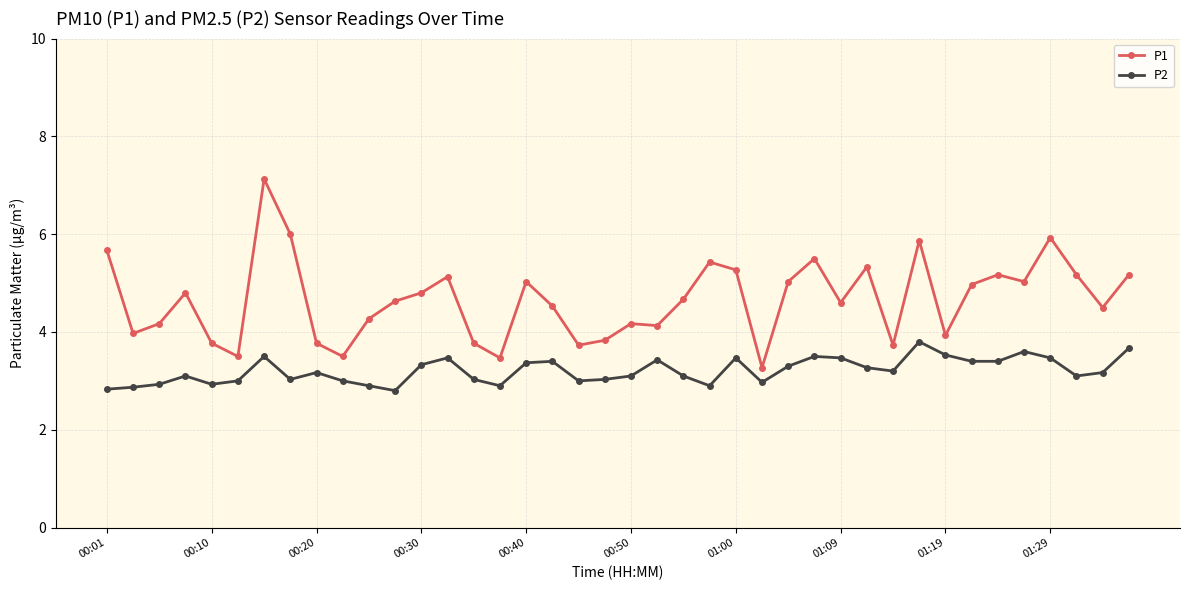

What is the maximum value for P2?

3.8